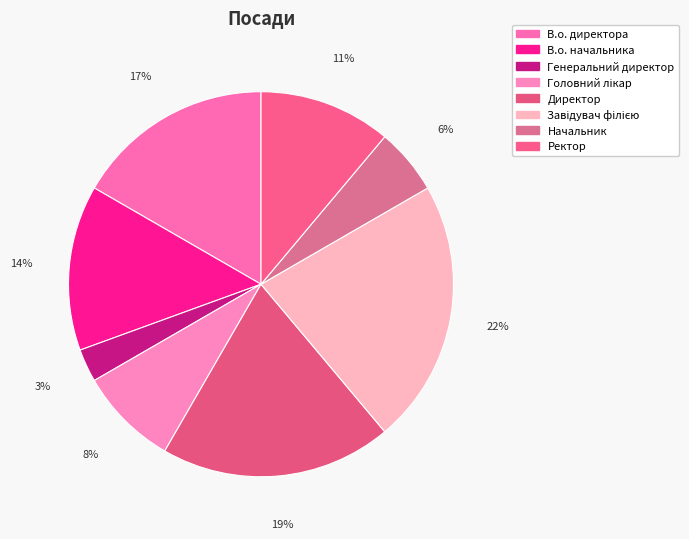

How many segments does this pie chart have?

8